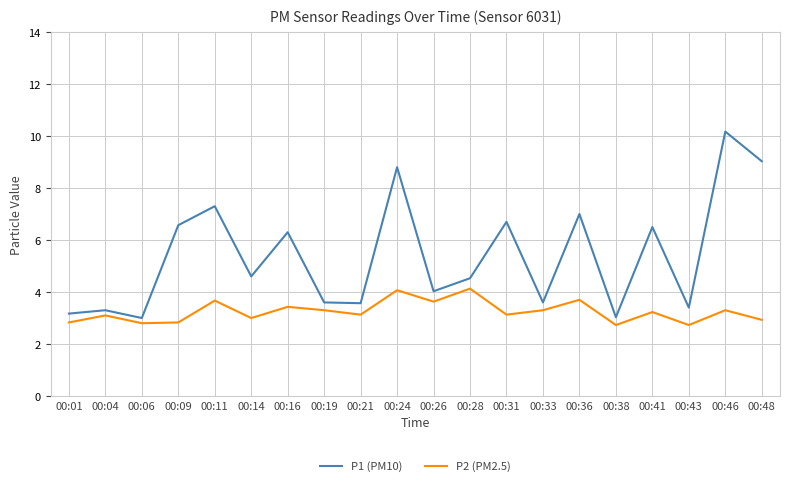

What is the difference between the P1 (PM10) values at 00:01 and 00:33?

0.4